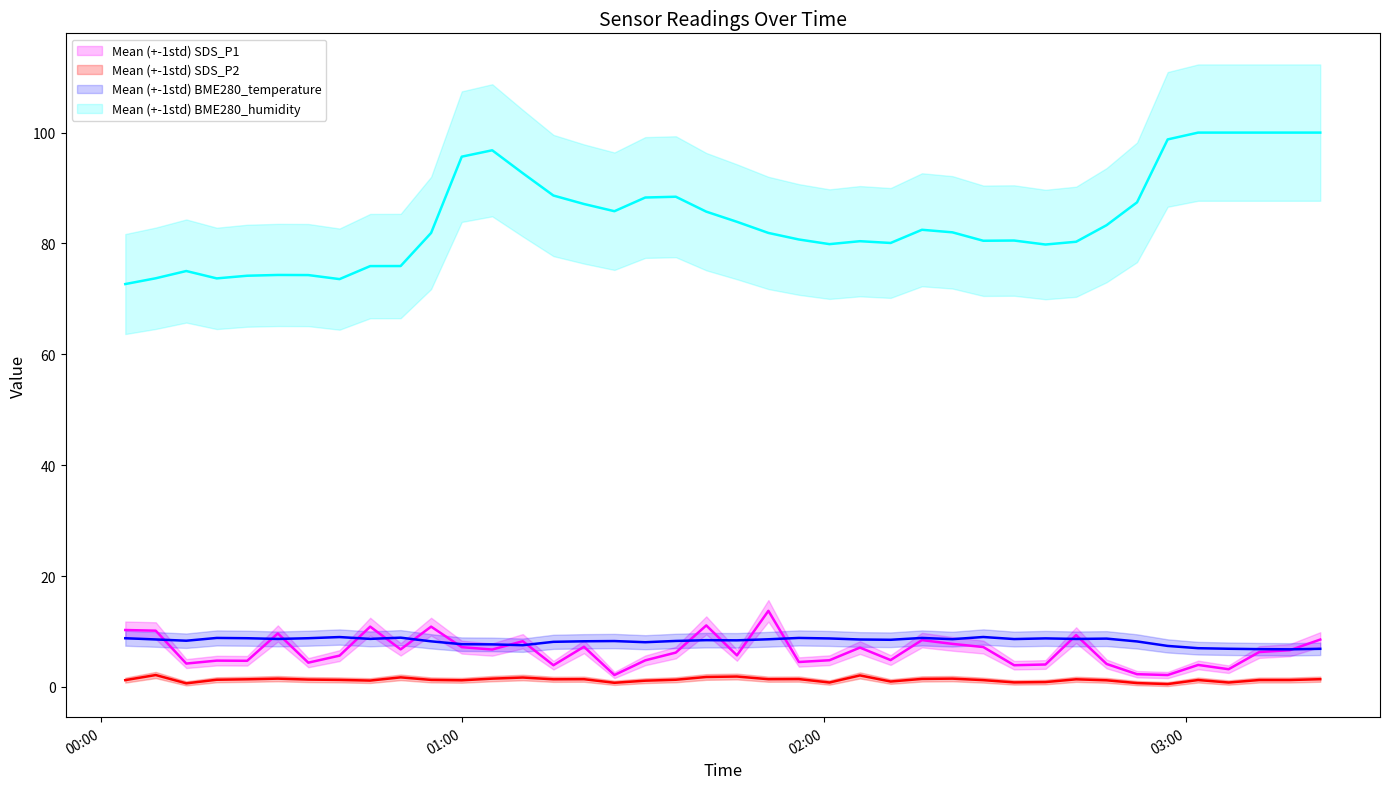

What is the value of the BME280_temperature point at the 37th from the left?

6.9